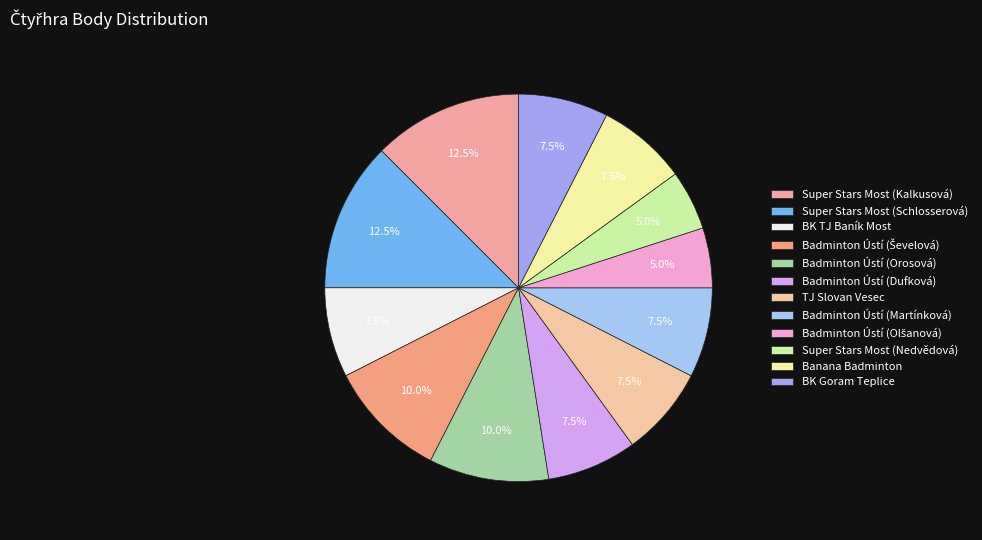

How many segments does this pie chart have?

12